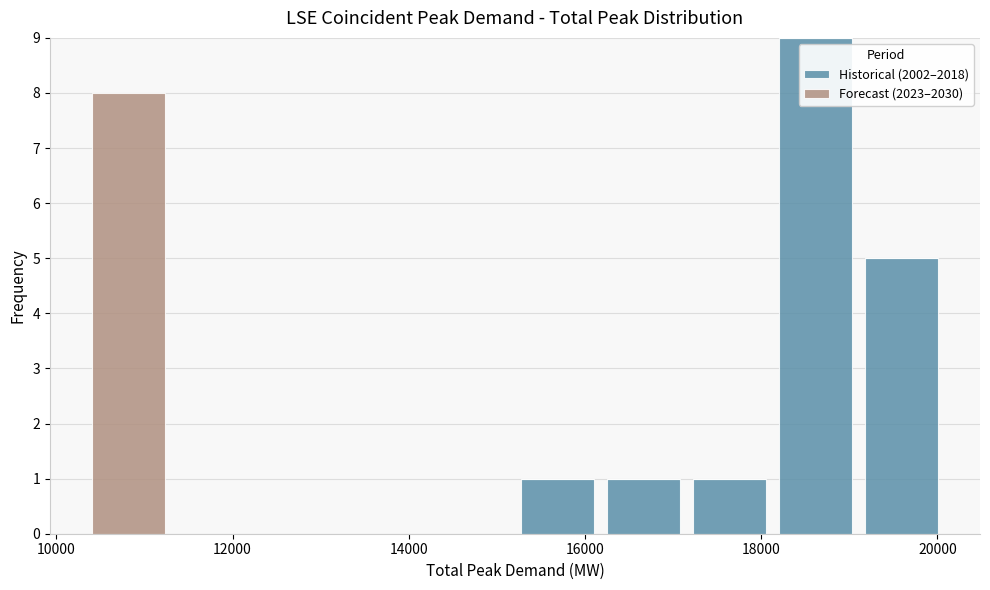

Which range on the x-axis has the tallest stacked bar (by total height)?

18200 to 19200